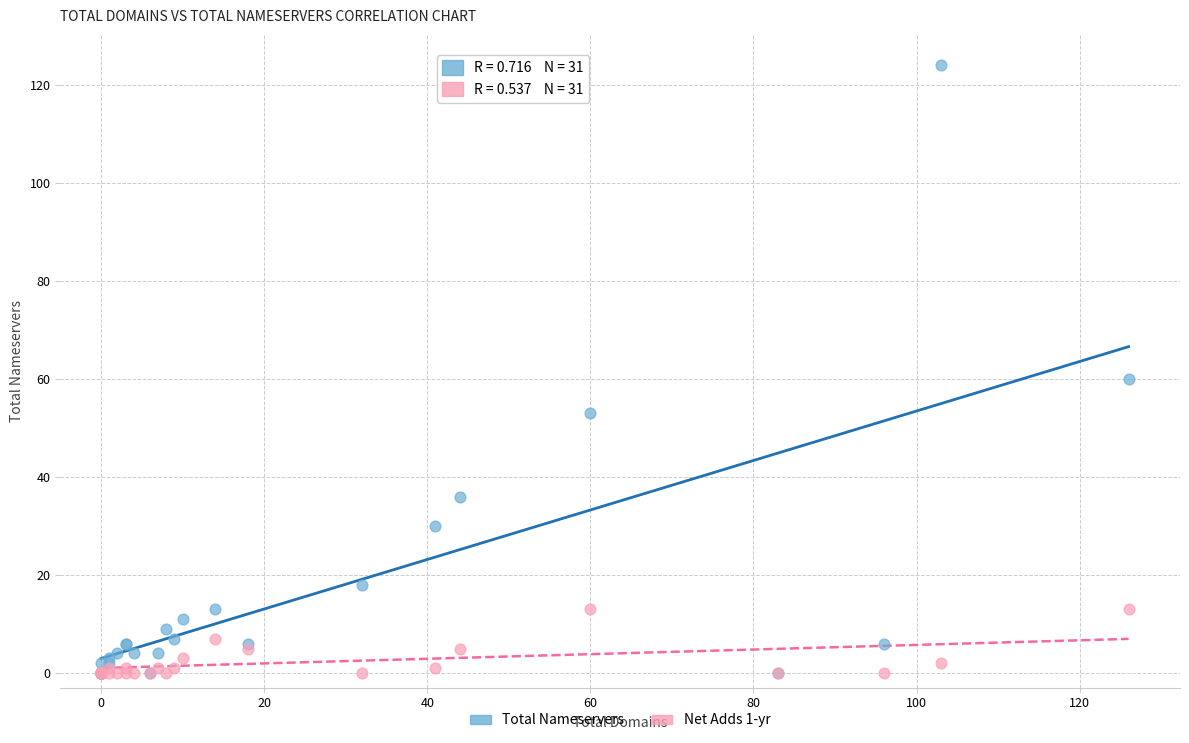

Across all series, what Y value is closest to 62?

60